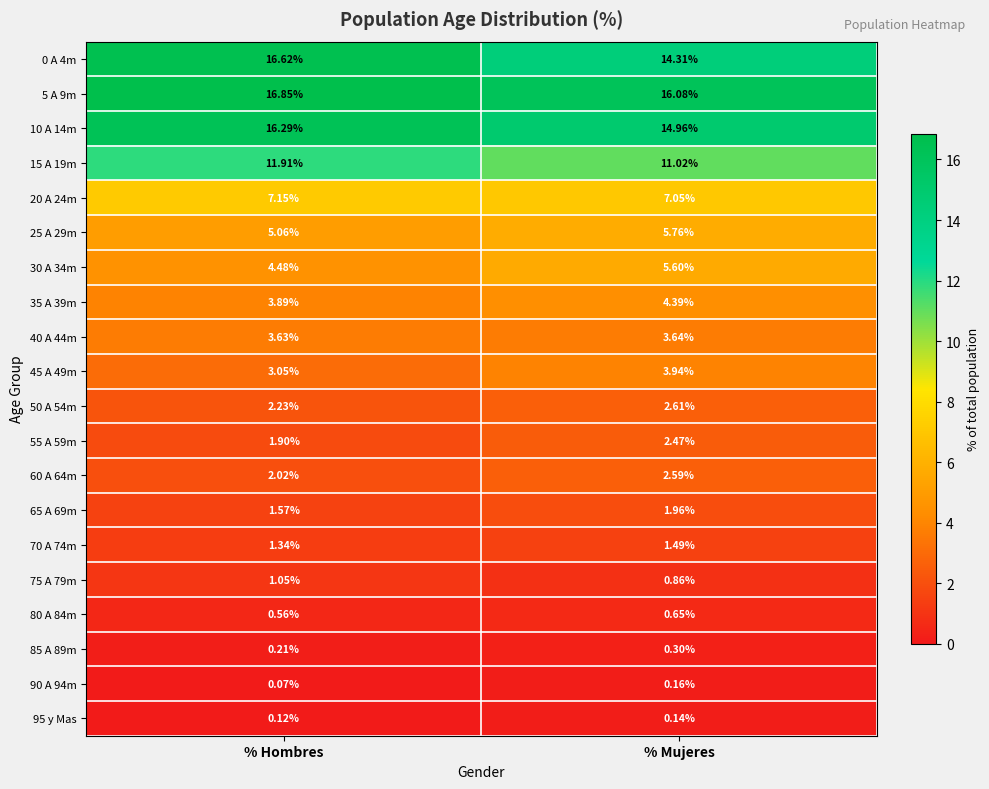

How many distinct data groups are displayed?

20